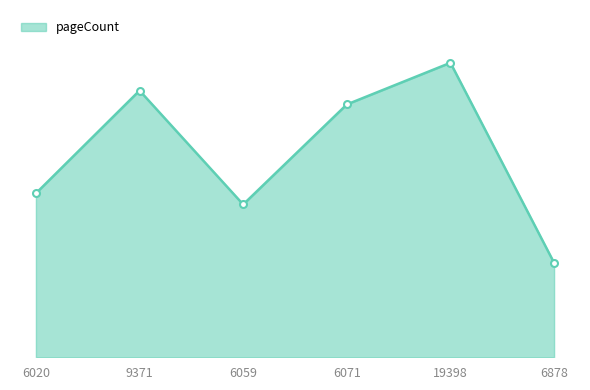

Reading left to right, list all the values displayed in this chart.

236	384	220	364	424	136